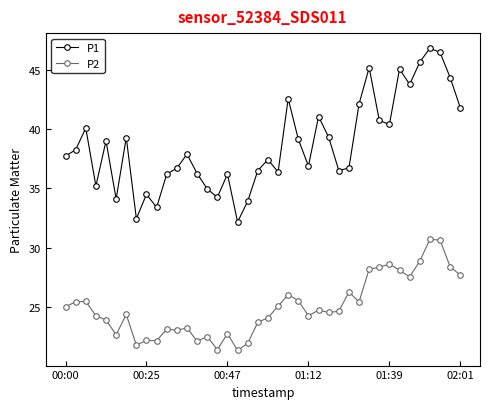

Which series has the widest spread of values?

P1